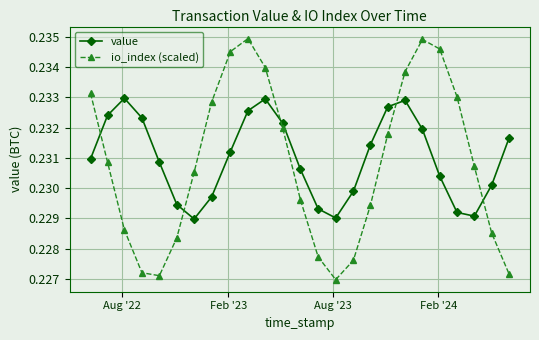

How many interior local peaks does the value series have?

3